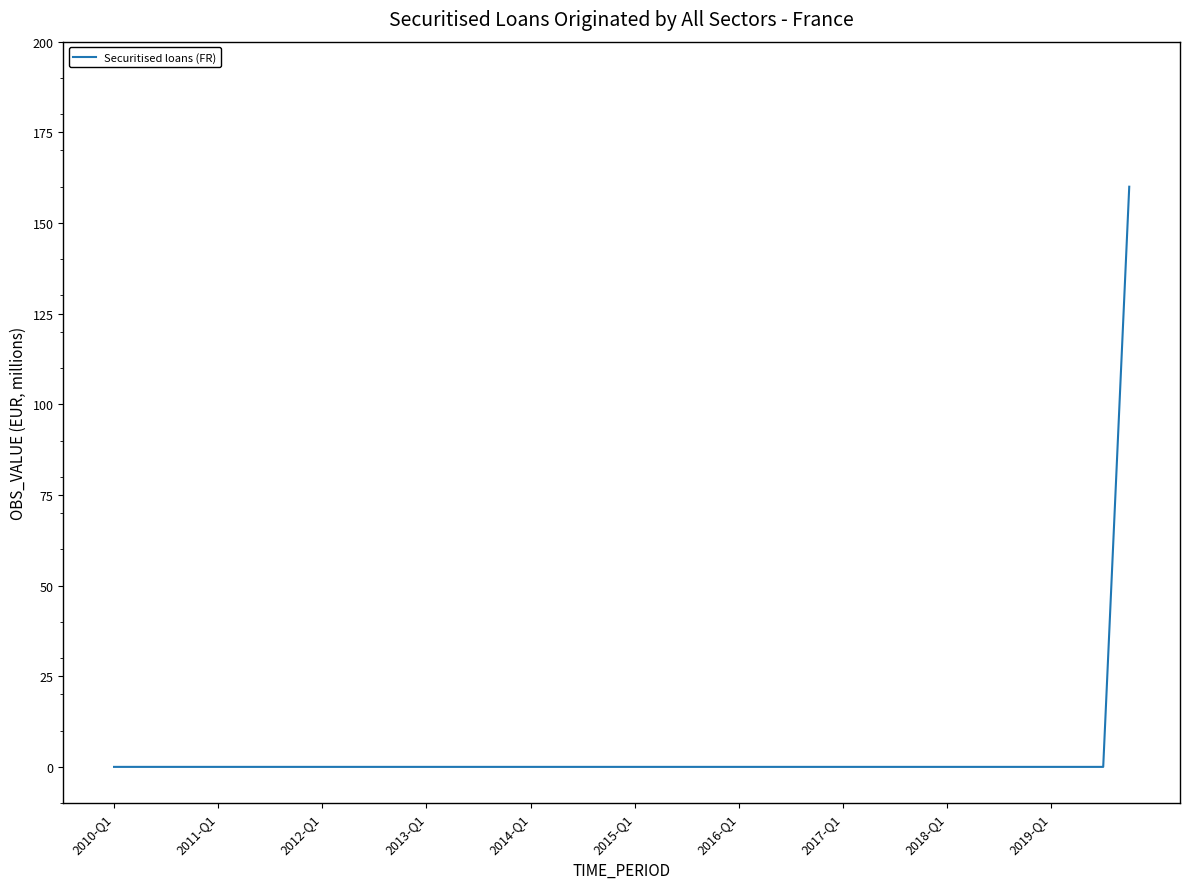

What is the difference between the maximum and minimum values?

160